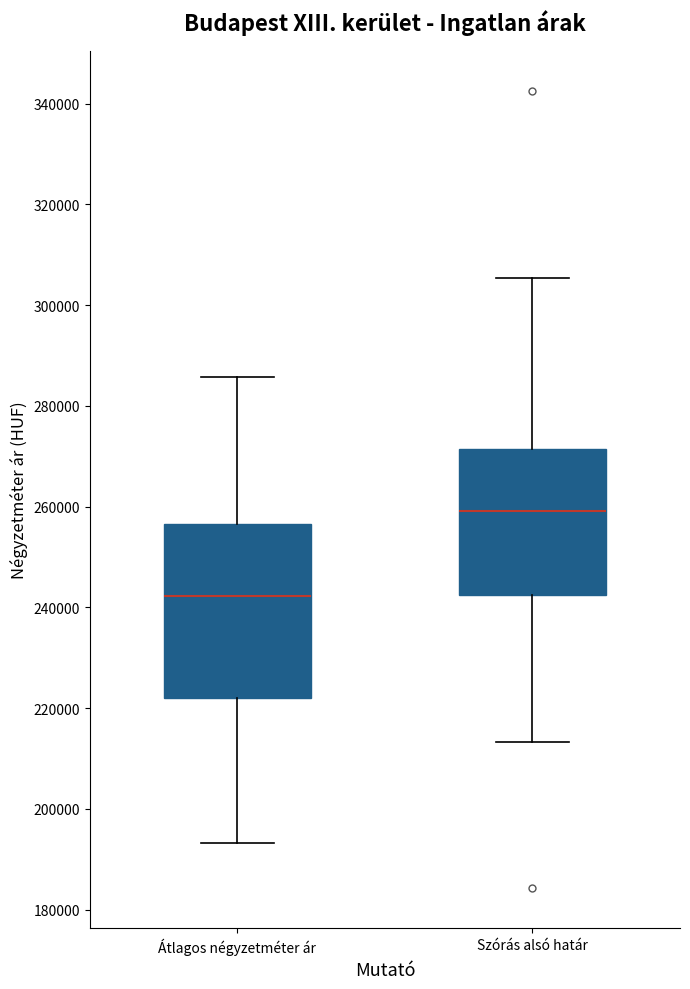

Where is the lower edge of the box for Átlagos négyzetméter ár on the y-axis? The values are not printed on the chart, so give them approximately, as read against the axis.

222000